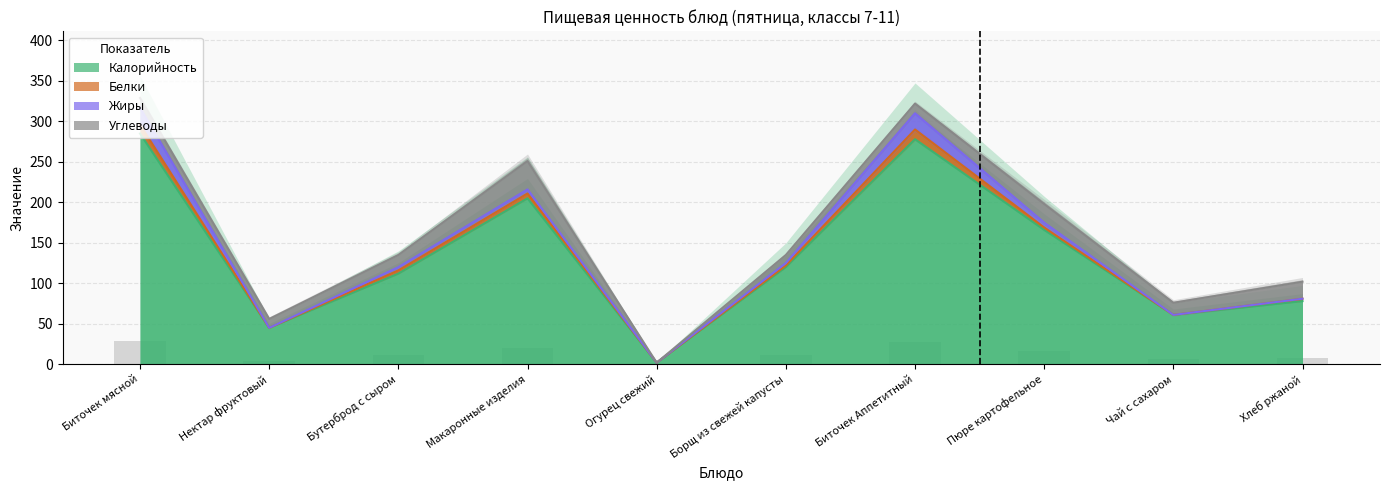

How many data points in Калорийность are above 120?

4